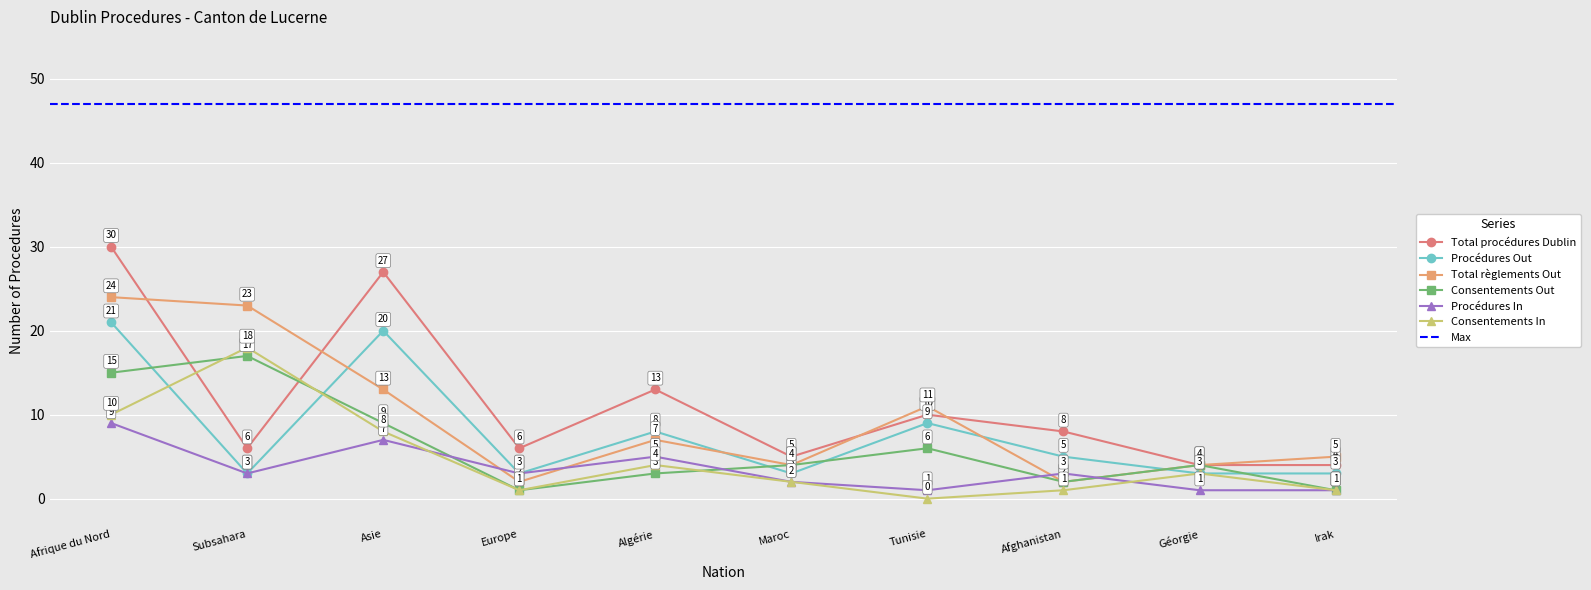

Is this an area chart (filled region under the line)?

No